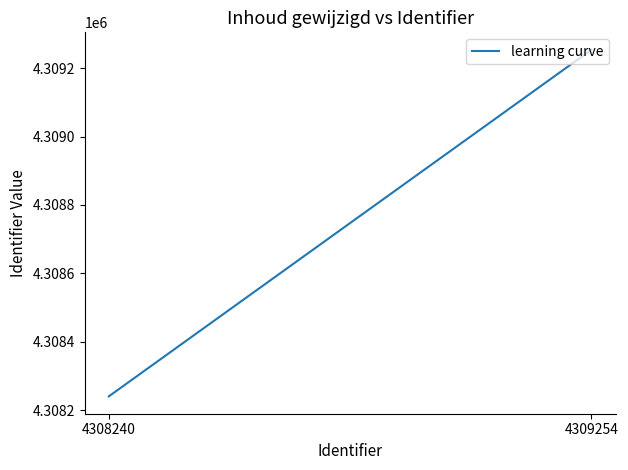

Reading left to right, transcribe all the data shown in this chart.

4308240=4308240	4309254=4309254